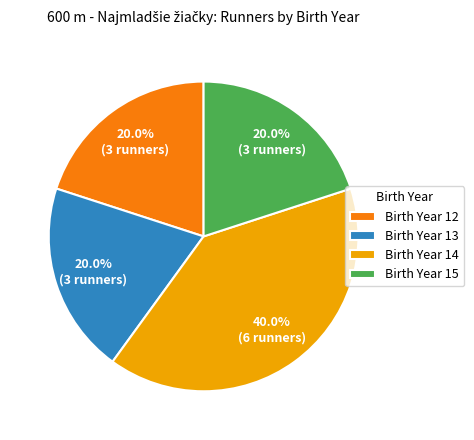

Count the number of slices in the pie.

4